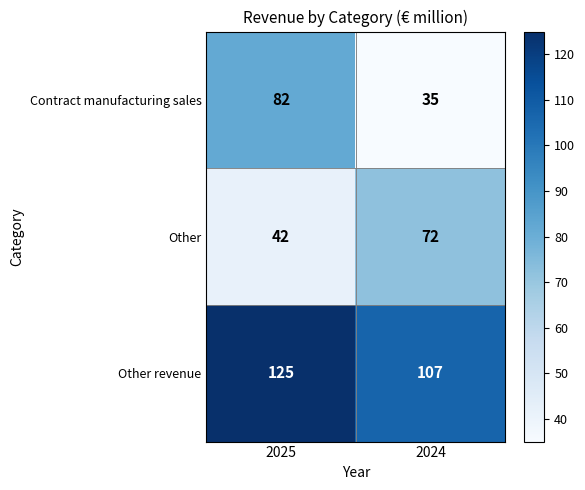

What is the total value across all series at 2025?

249